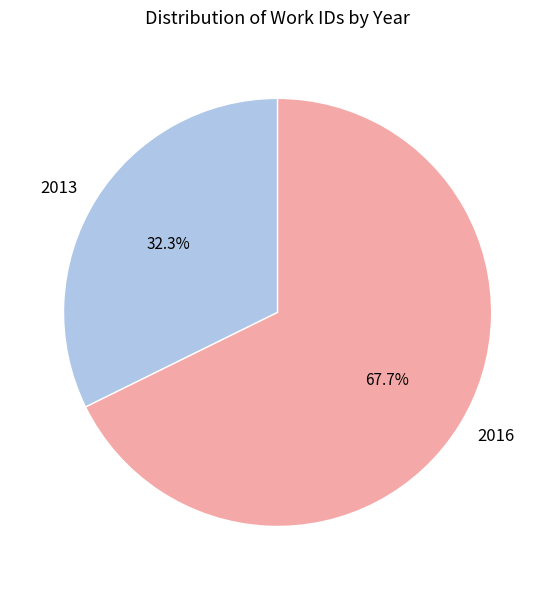

Approximately how many times larger is the value at 2013 compared to 2016?

0.5